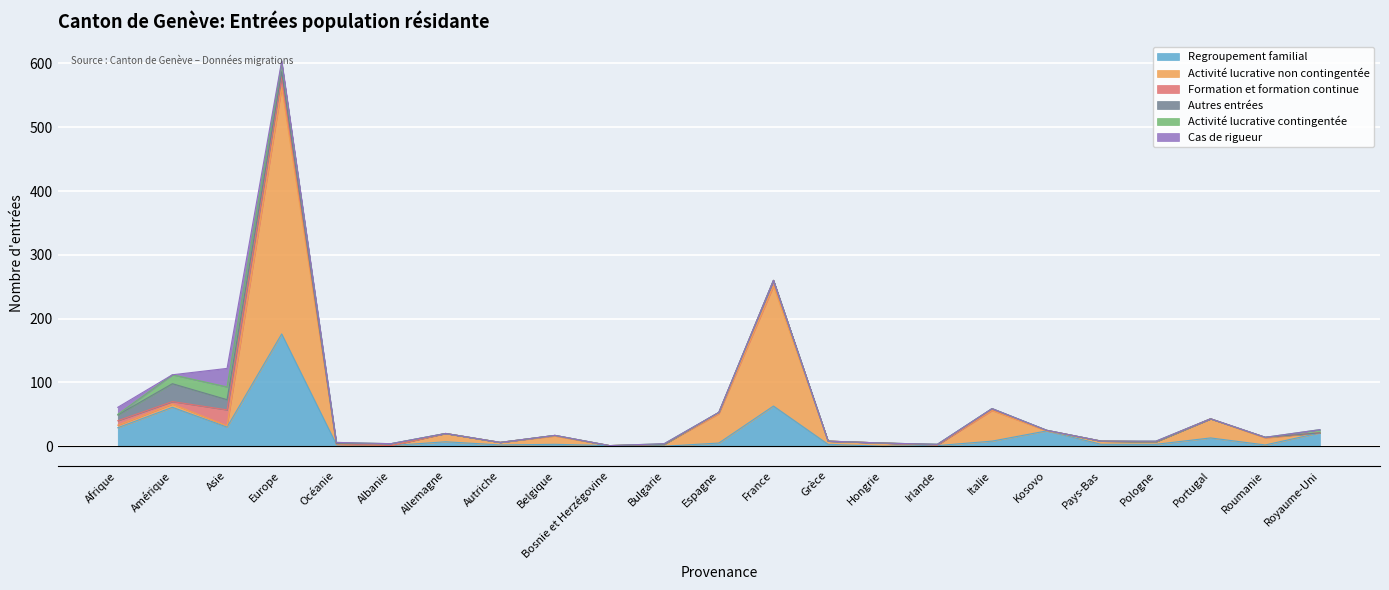

The value of Regroupement familial at Afrique is 29. True or false?

True